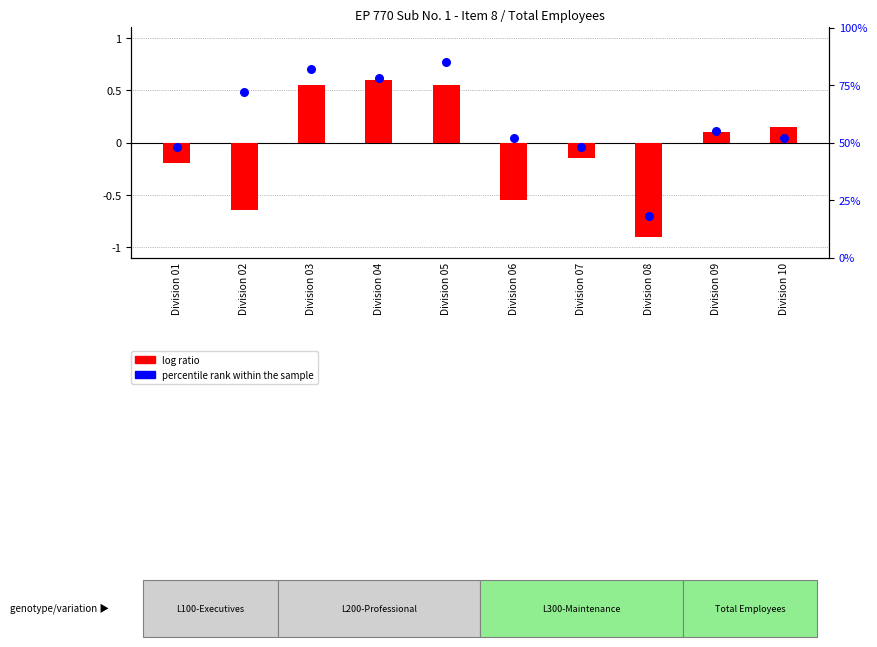

What is the total value across all series at Division 09?

0.7